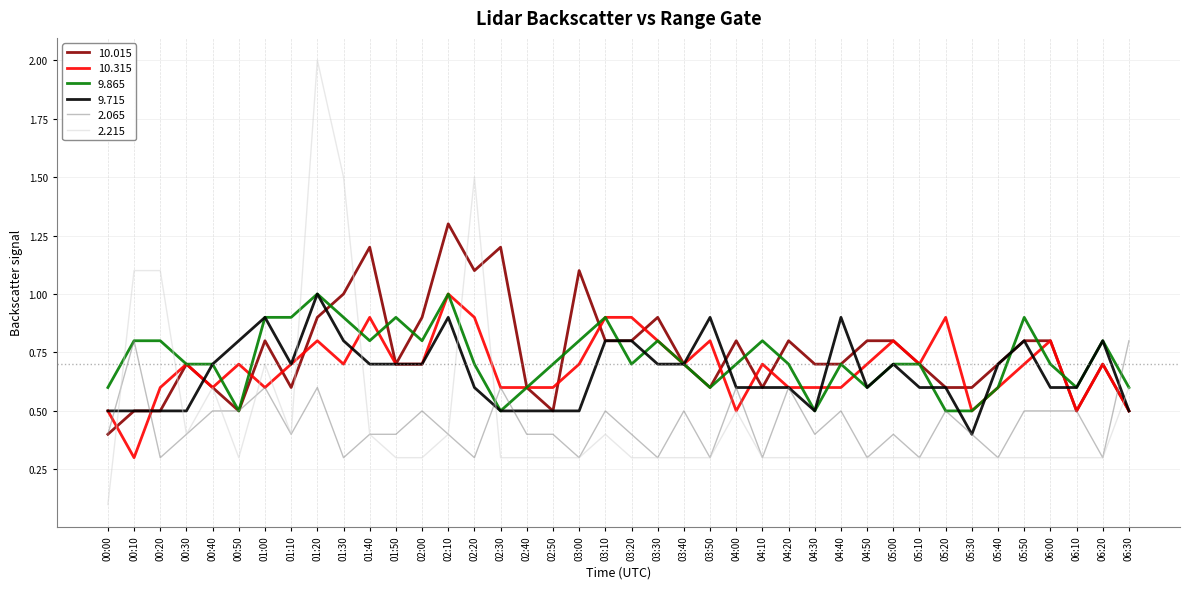

True or false: 10.015 has a value of 1.2 at 03:40.

False